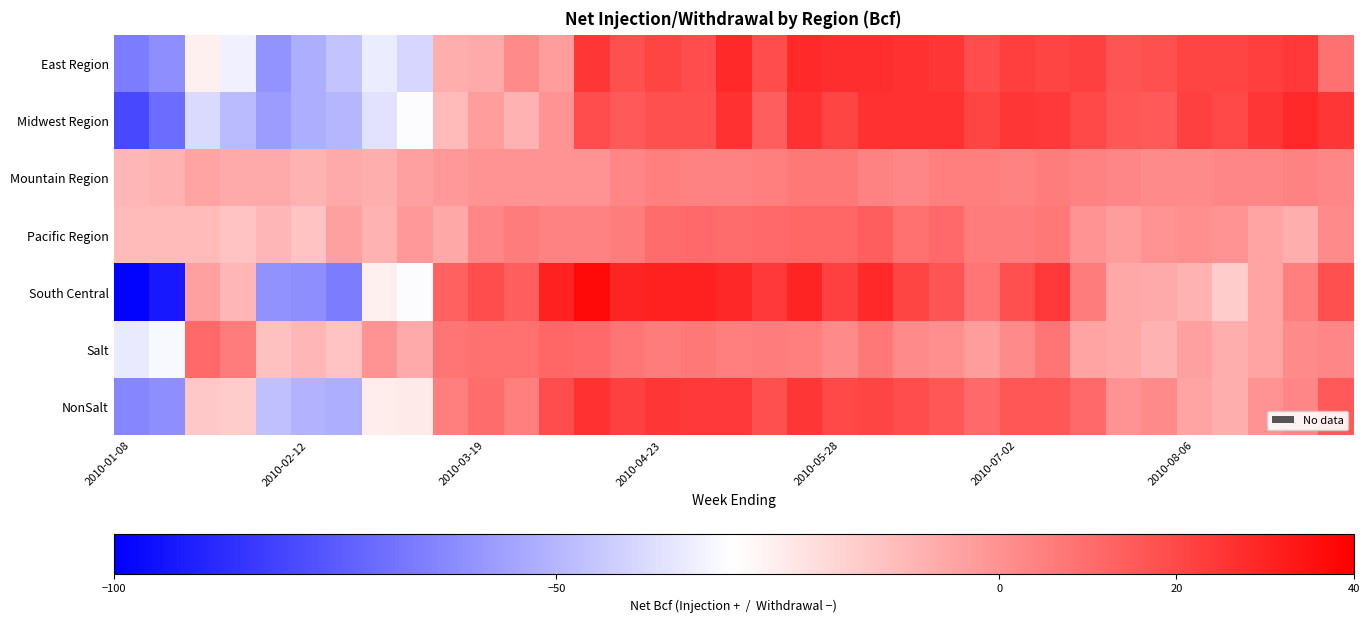

List the series in order of their peak value, lowest first.

Mountain Region, Salt, Pacific Region, NonSalt, East Region, Midwest Region, South Central